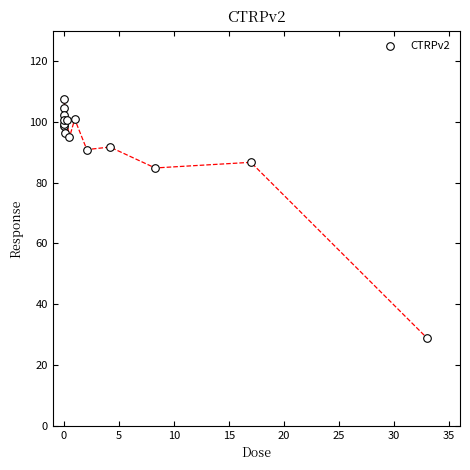

What Y value in the scatter plot is closest to 68?

84.8